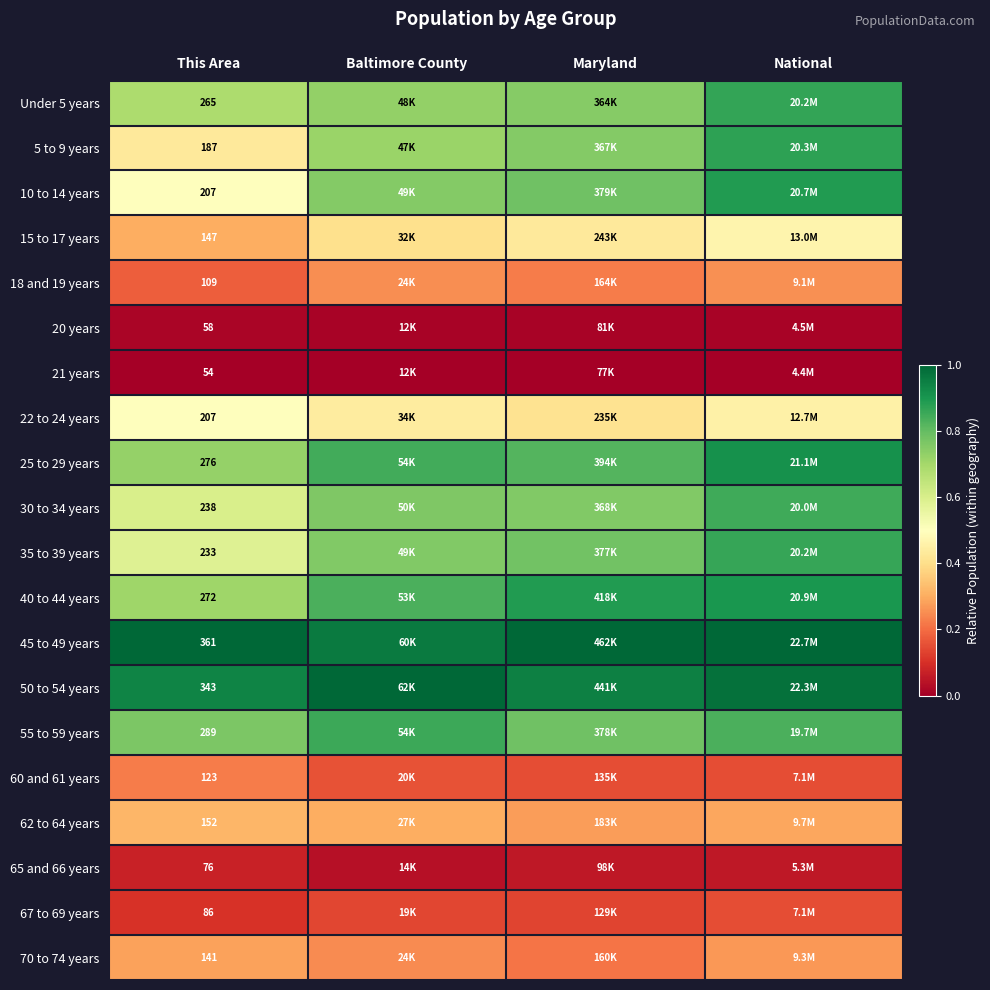

Rank the categories by 25 to 29 years value from lowest to highest.

This Area, Maryland, Baltimore County, National